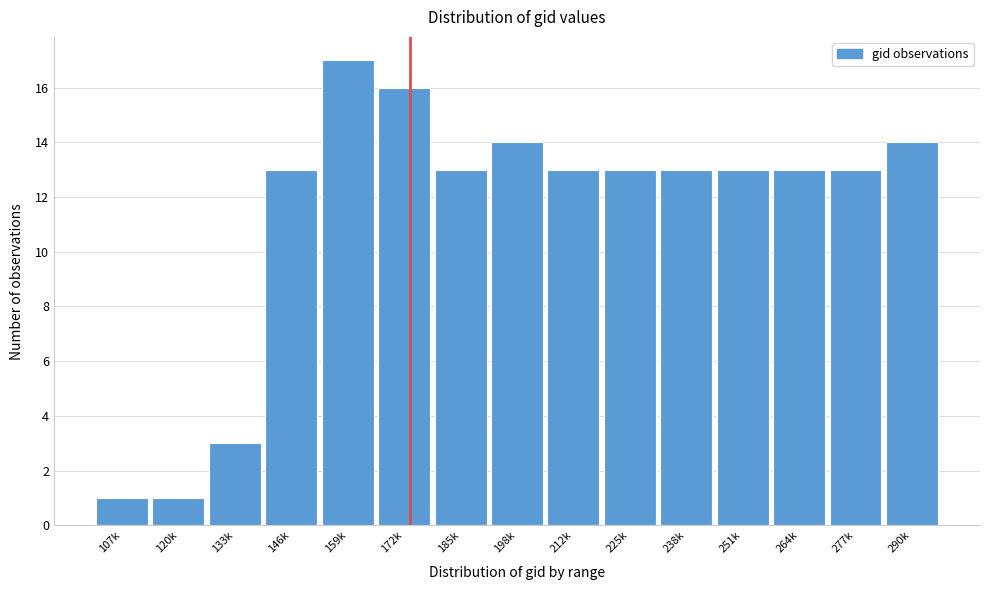

Reading left to right, transcribe all the data shown in this chart.

107k=1	120k=1	133k=3	146k=13	159k=17	172k=16	185k=13	198k=14	212k=13	225k=13	238k=13	251k=13	264k=13	277k=13	290k=14